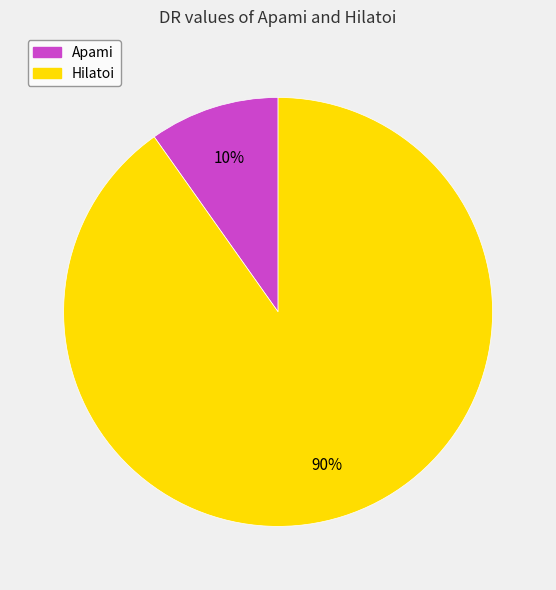

Does any single category account for the majority?

Yes